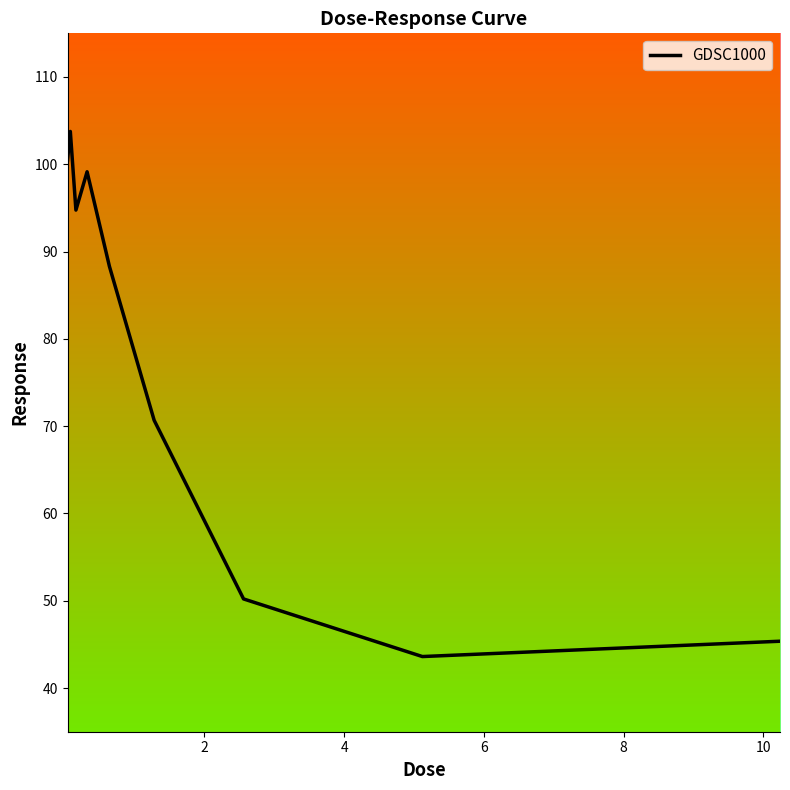

What is the difference between the maximum and minimum values?

60.1